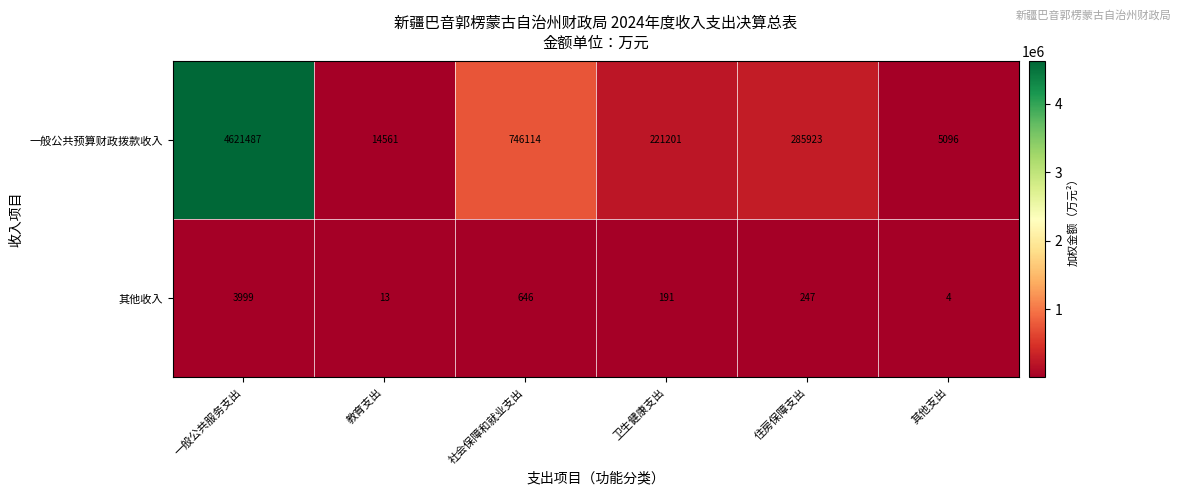

What is the difference between the 一般公共预算财政拨款收入 values at 教育支出 and 卫生健康支出?

206640